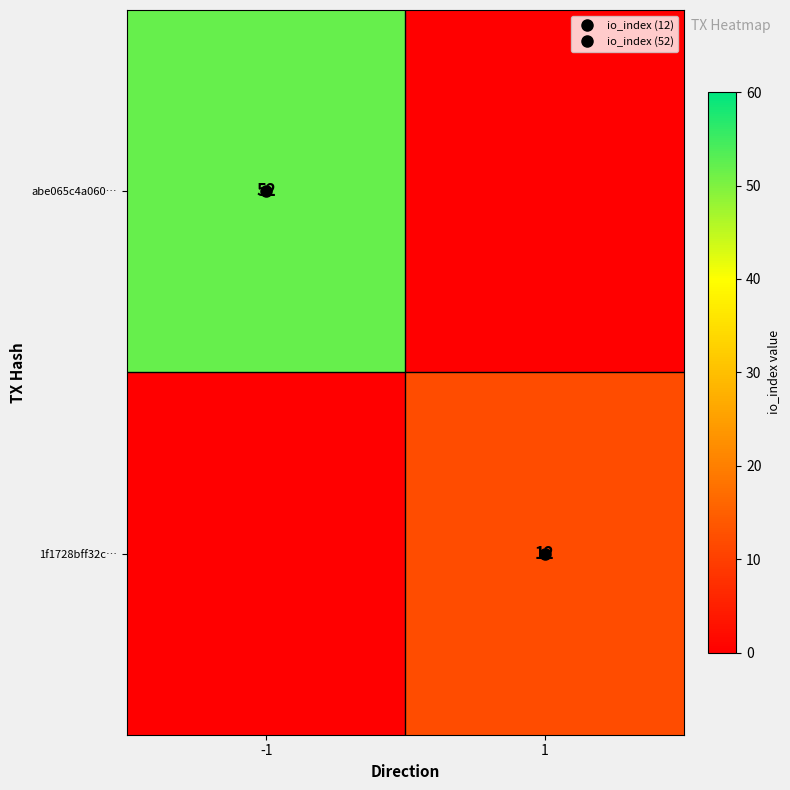

What is the difference between the maximum and minimum values in the 1f1728bff32c… series?

12